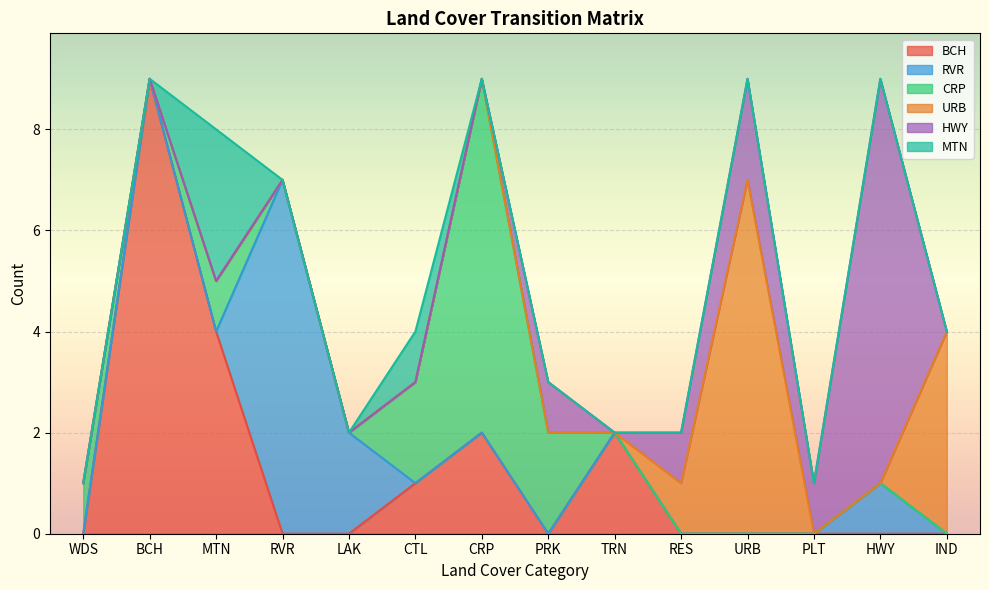

At which category does MTN reach its first local peak?

MTN